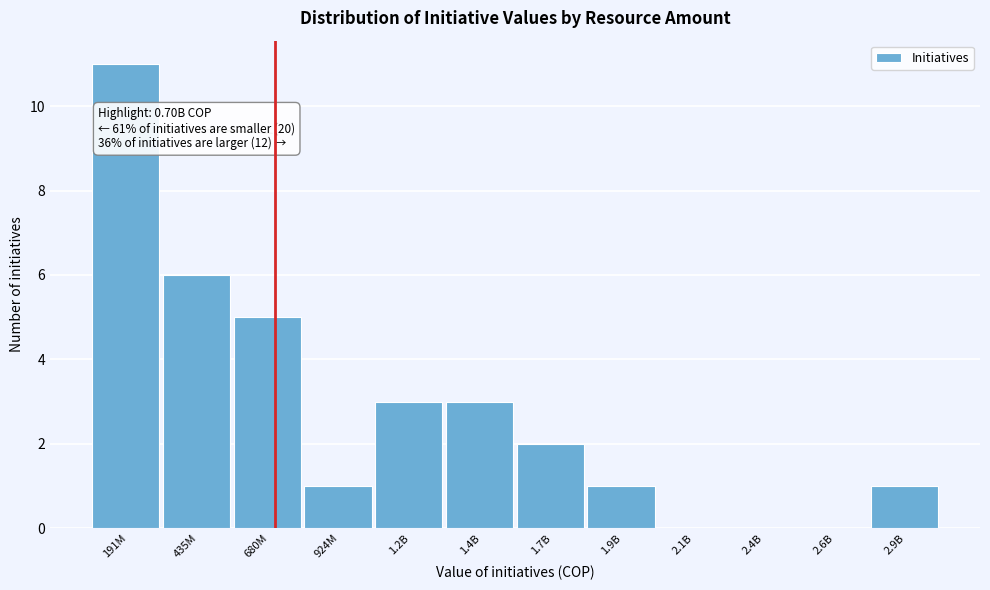

Reading left to right, extract all data points from this chart.

191M=11	435M=6	680M=5	924M=1	1.2B=3	1.4B=3	1.7B=2	1.9B=1	2.1B=0	2.4B=0	2.6B=0	2.9B=1